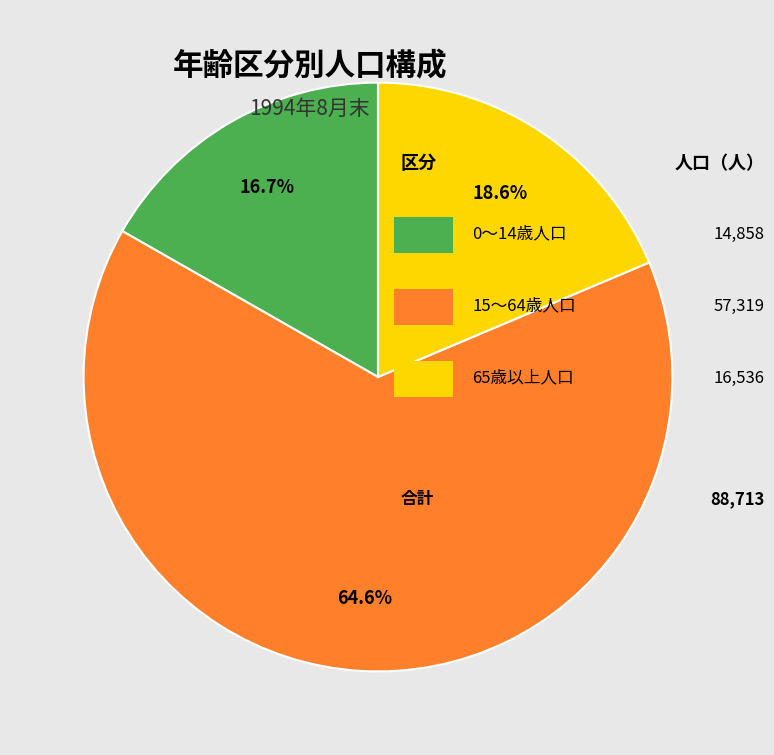

Does any single category account for the majority?

Yes